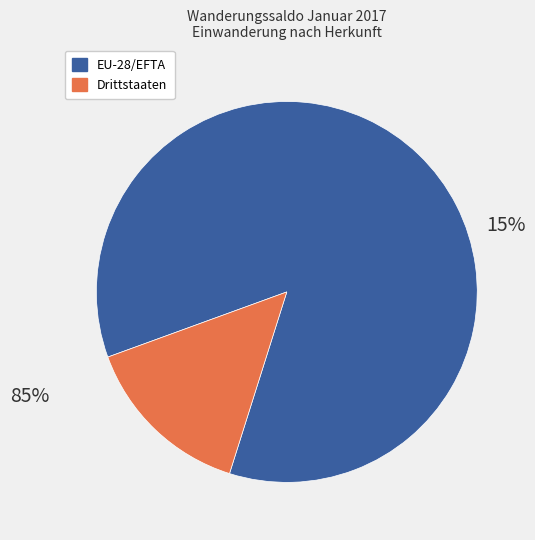

To the nearest percent, what percentage of the pie is Drittstaaten?

15%